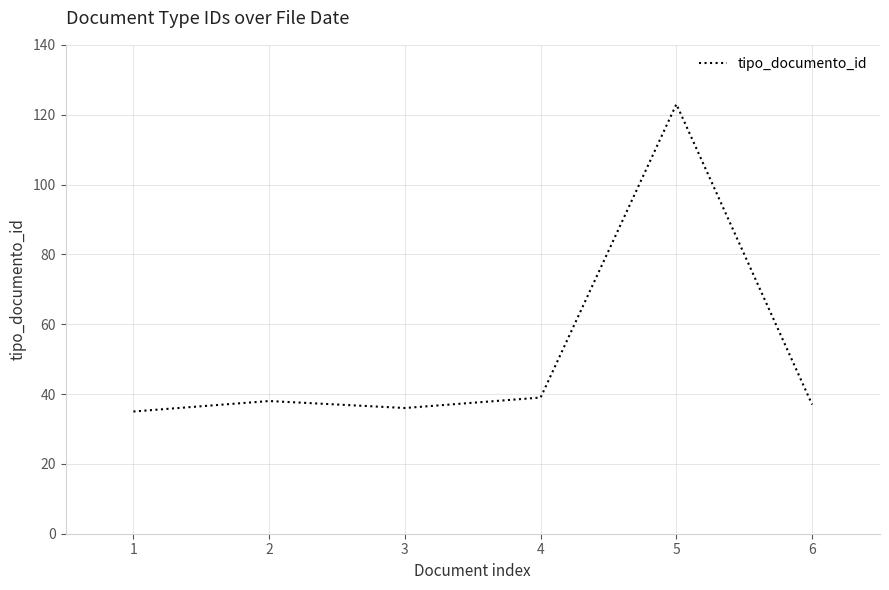

At which category does the data reach its first local valley?

3